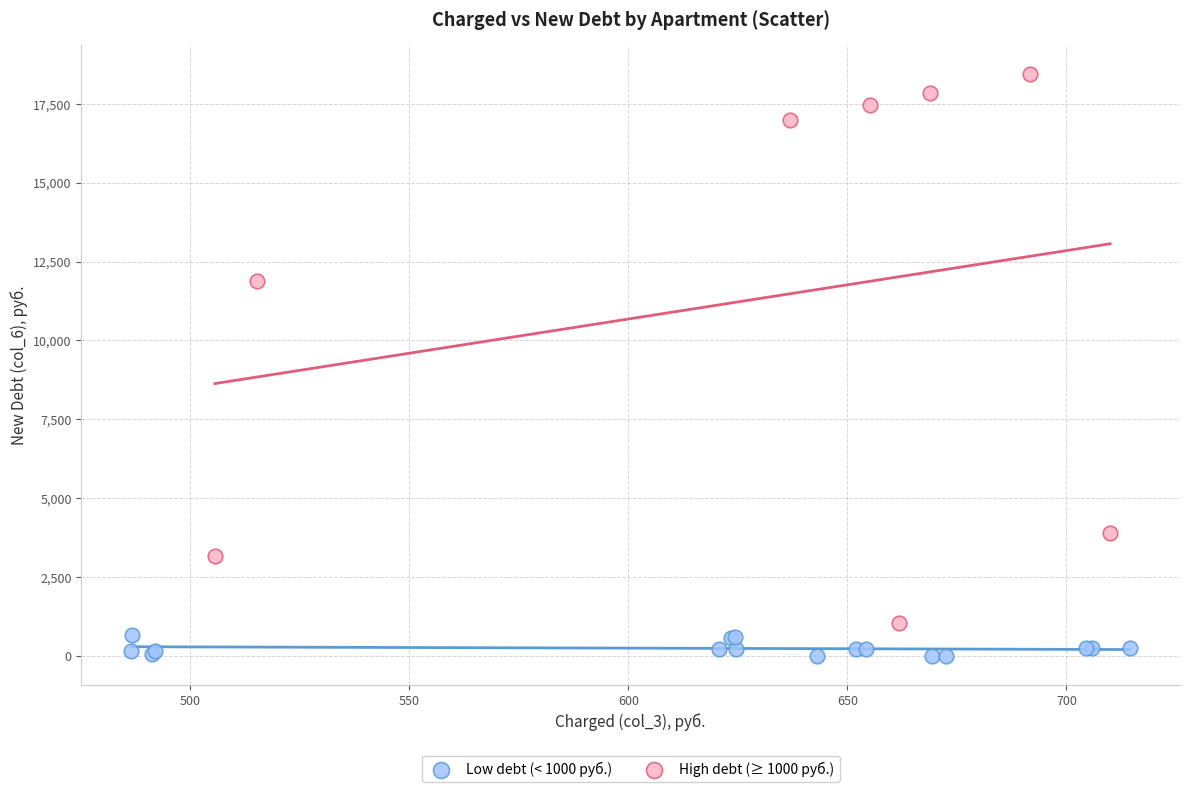

Which series reaches the maximum Y coordinate?

High debt (≥ 1000 руб.)